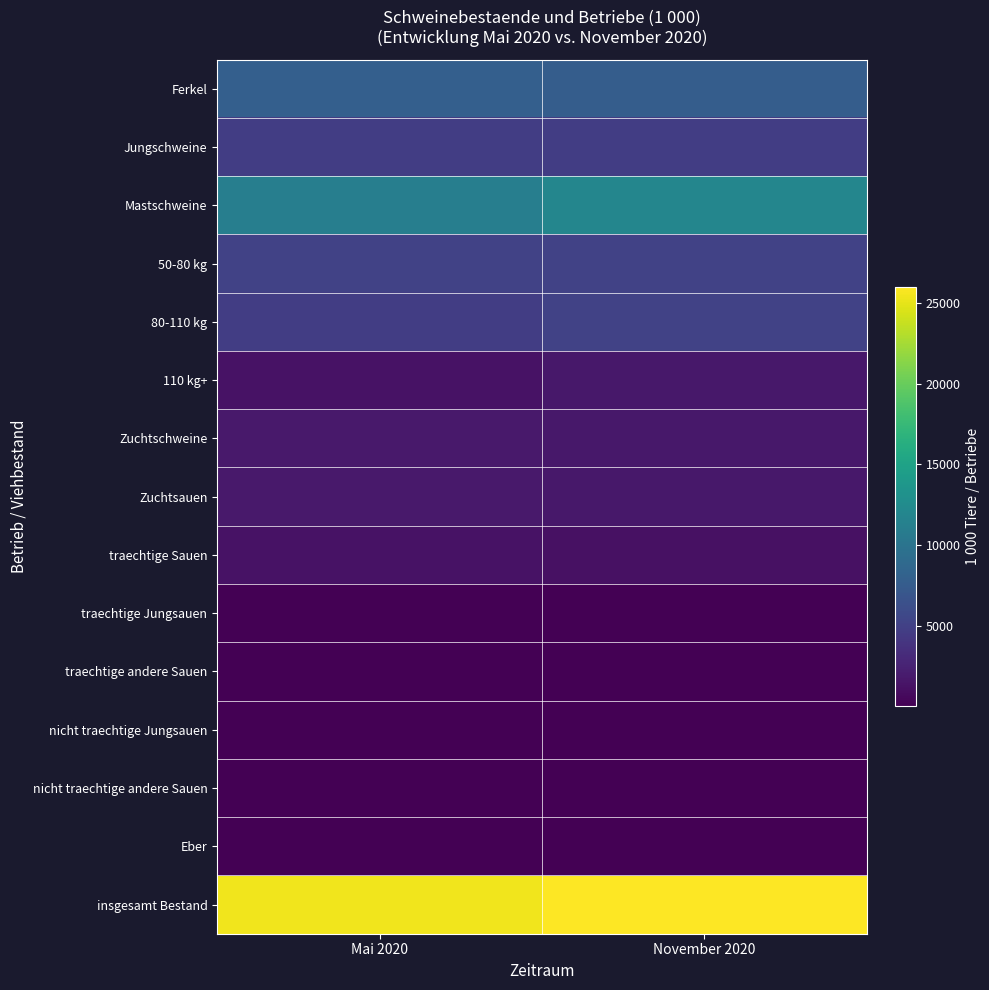

Rank the series by their maximum value, from highest to lowest.

insgesamt Bestand, Mastschweine, Ferkel, 80-110 kg, 50-80 kg, Jungschweine, Zuchtschweine, Zuchtsauen, 110 kg+, traechtige Sauen, traechtige andere Sauen, traechtige Jungsauen, nicht traechtige andere Sauen, nicht traechtige Jungsauen, Eber